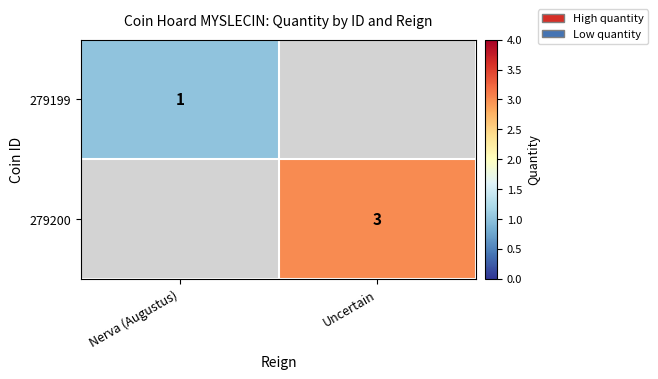

Which label corresponds to the smallest value in the chart?

Nerva (Augustus)